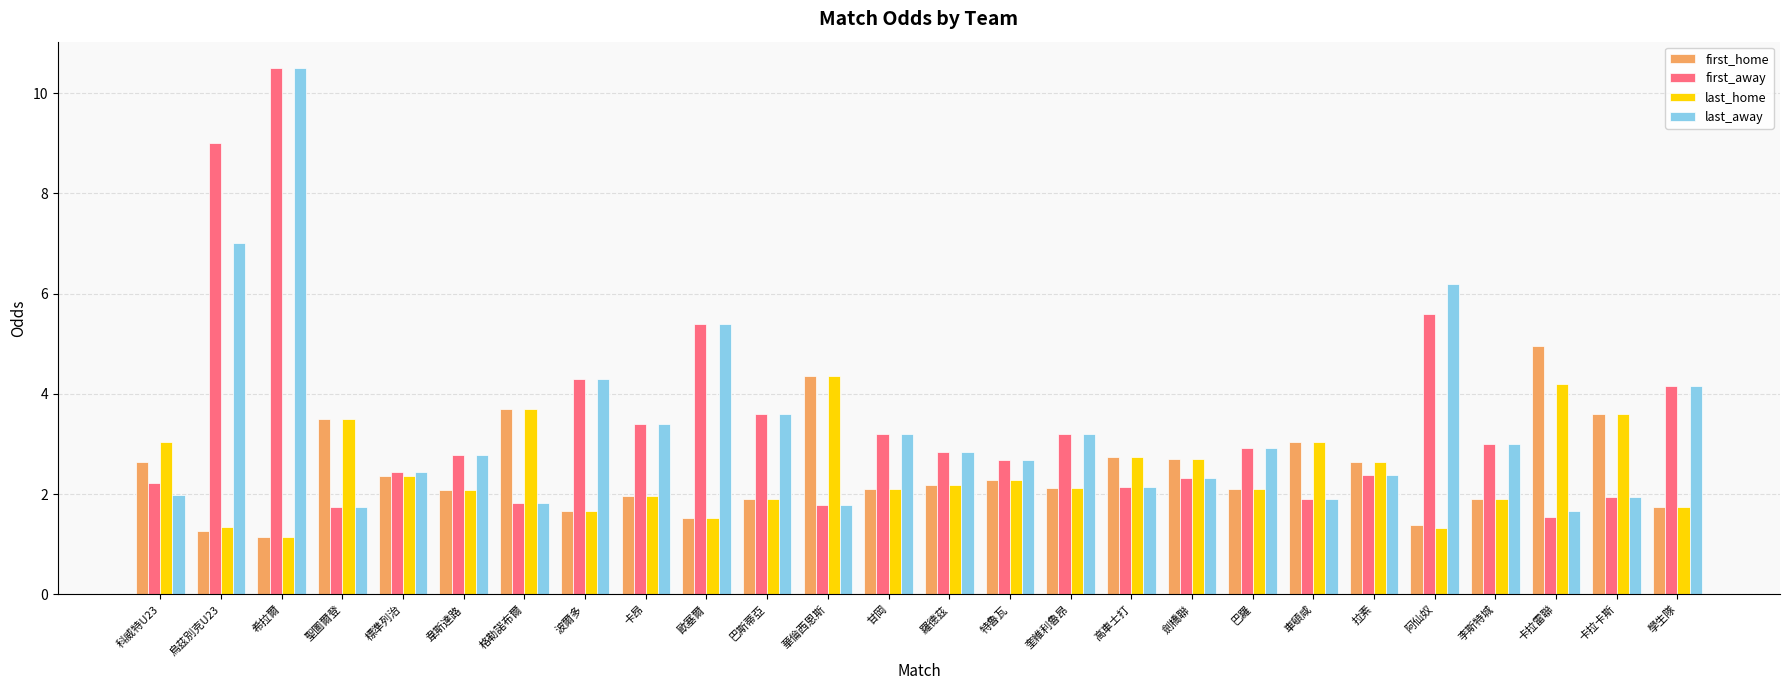

What is the difference between the highest and lowest values at 巴斯蒂亞?

1.7